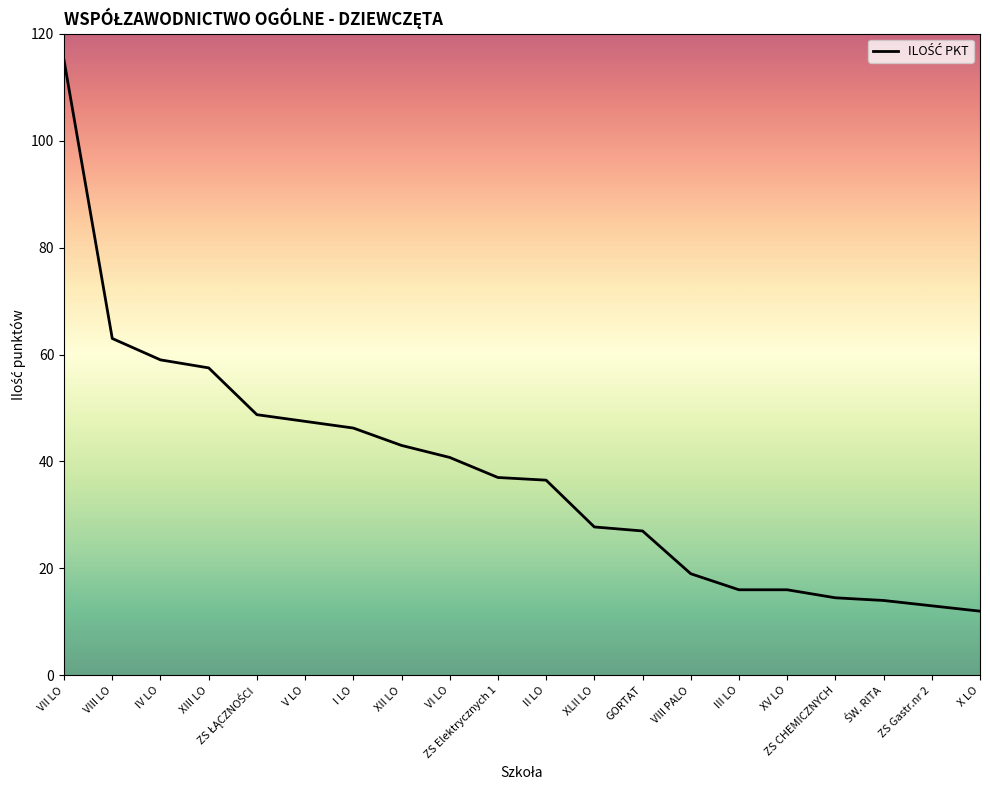

Count the number of categories in the chart.

20